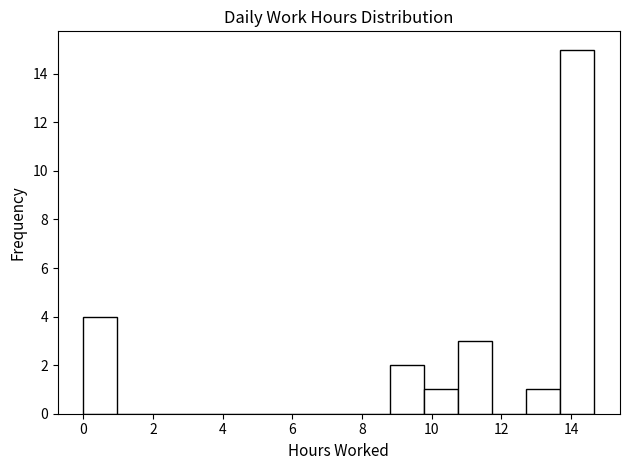

Which range on the x-axis has the tallest bar?

13.6 to 14.6